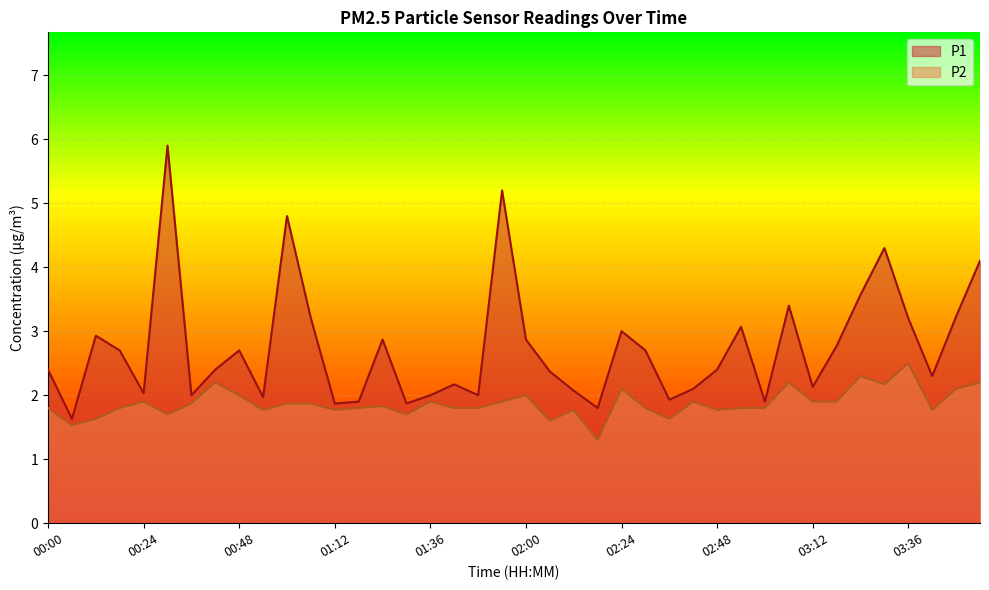

What is the total value across all series at 01:54?

7.1